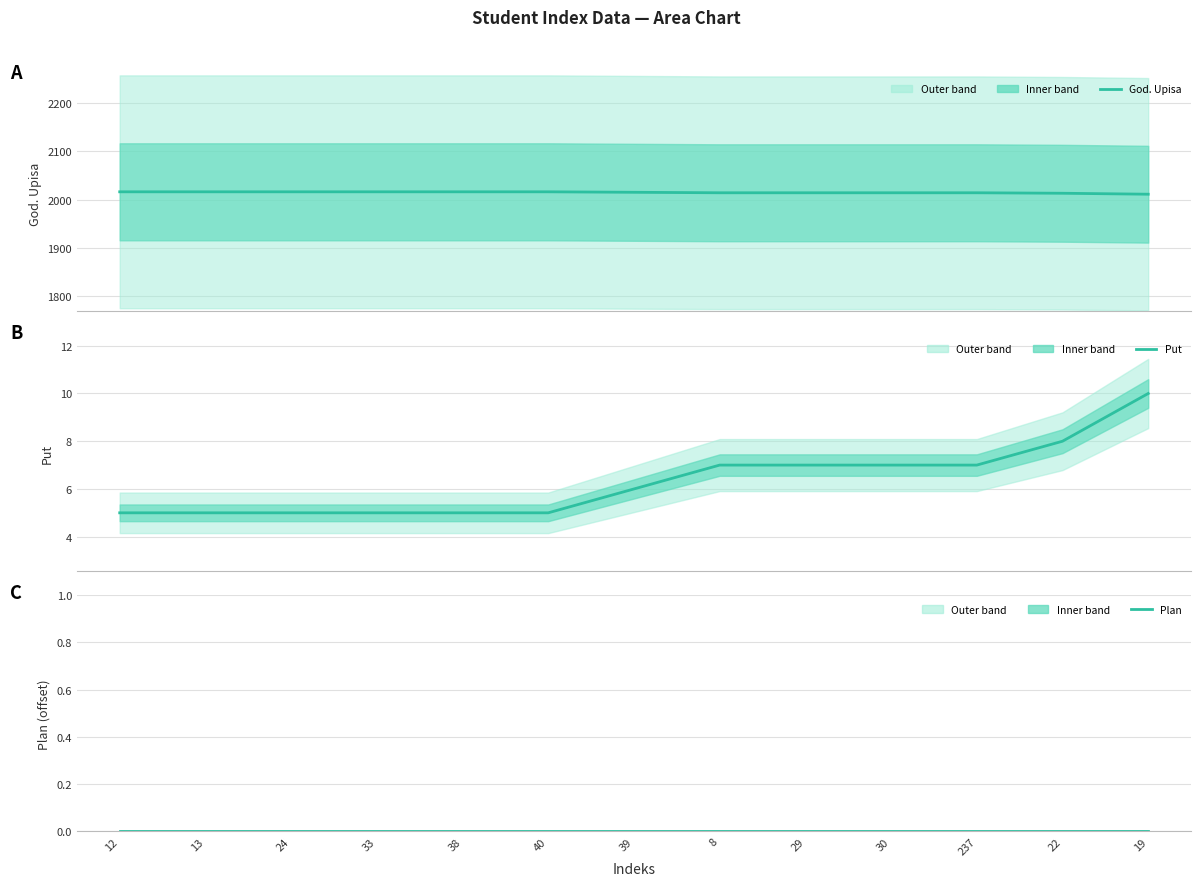

Is it true that Plan equals 0 at 29?

True